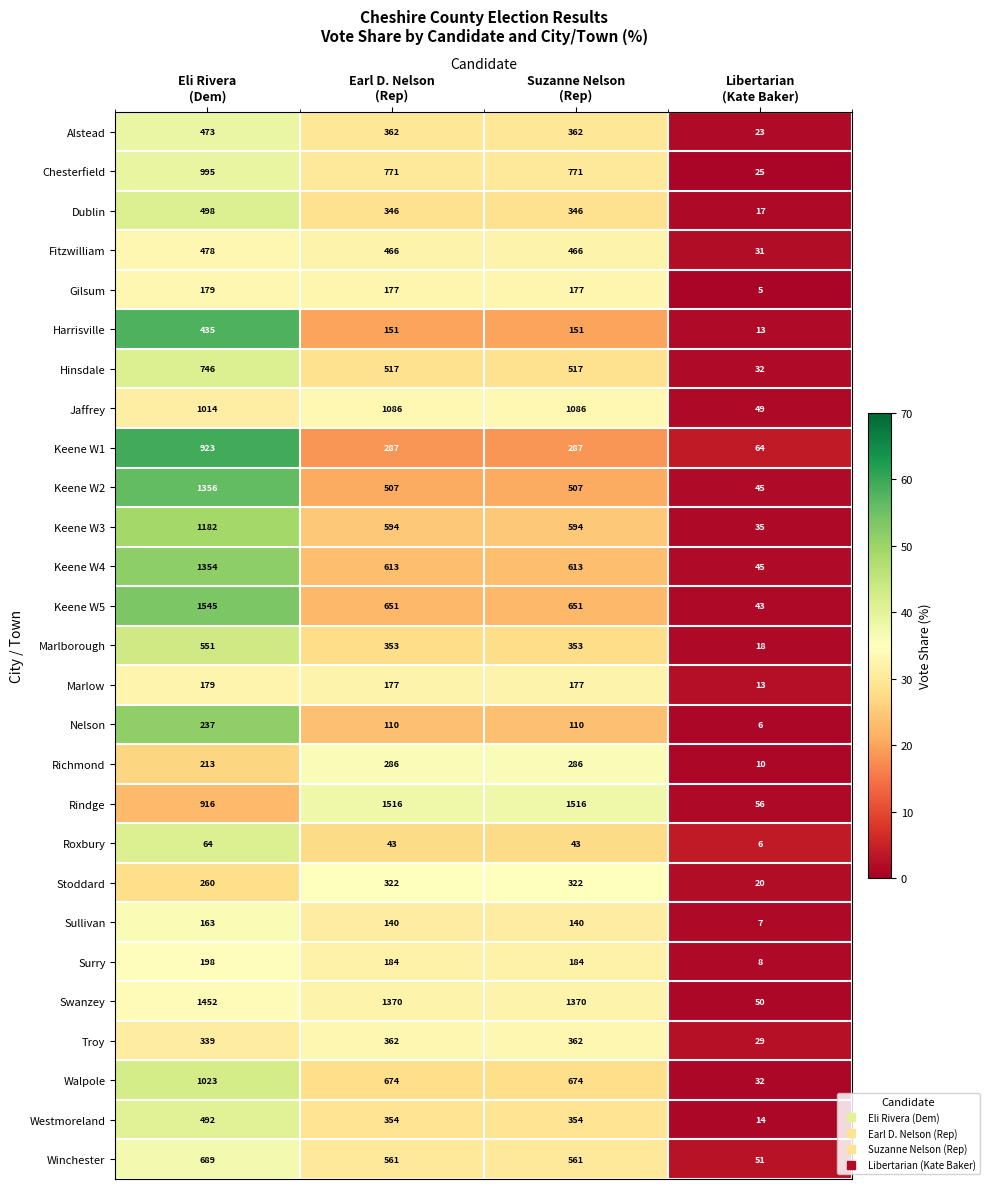

Which series has the largest range (max minus min)?

Keene W5